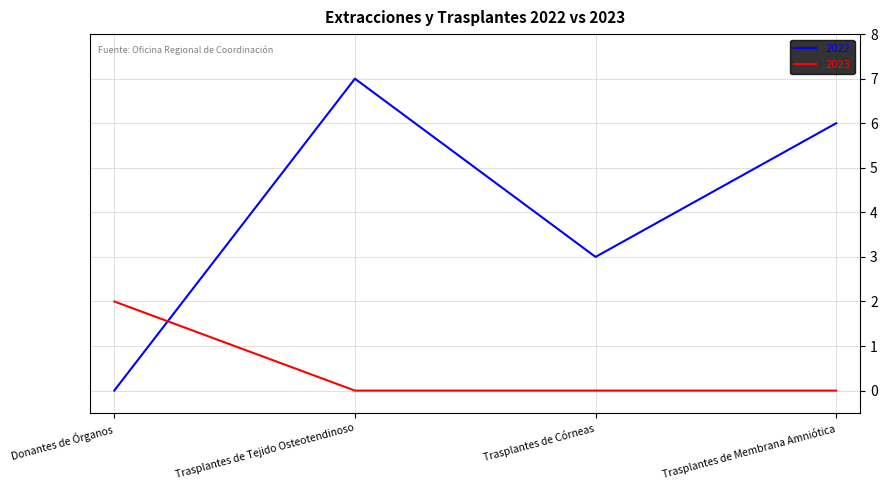

What are all the series names shown in the legend?

2022, 2023